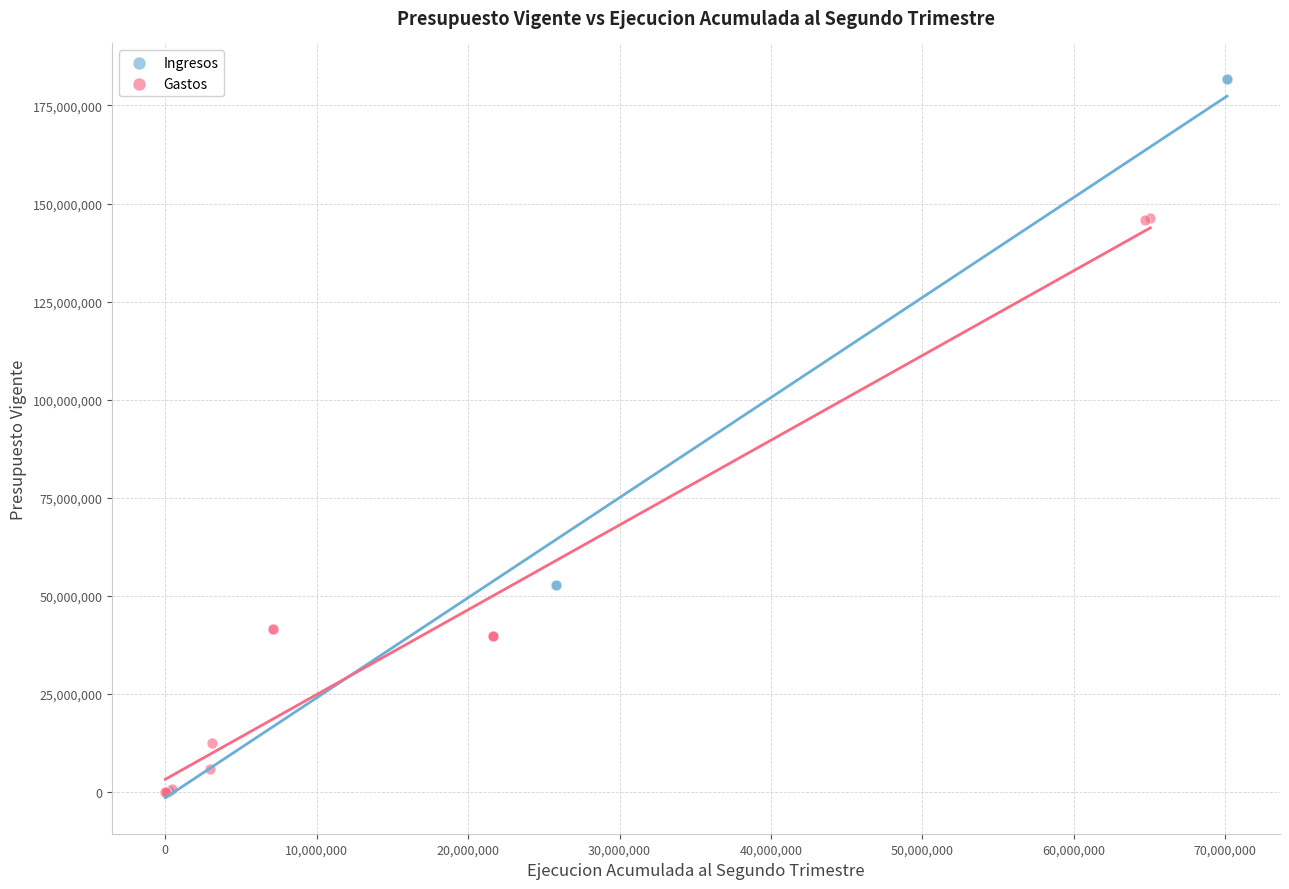

Which series has the largest Y range (max minus min)?

Ingresos